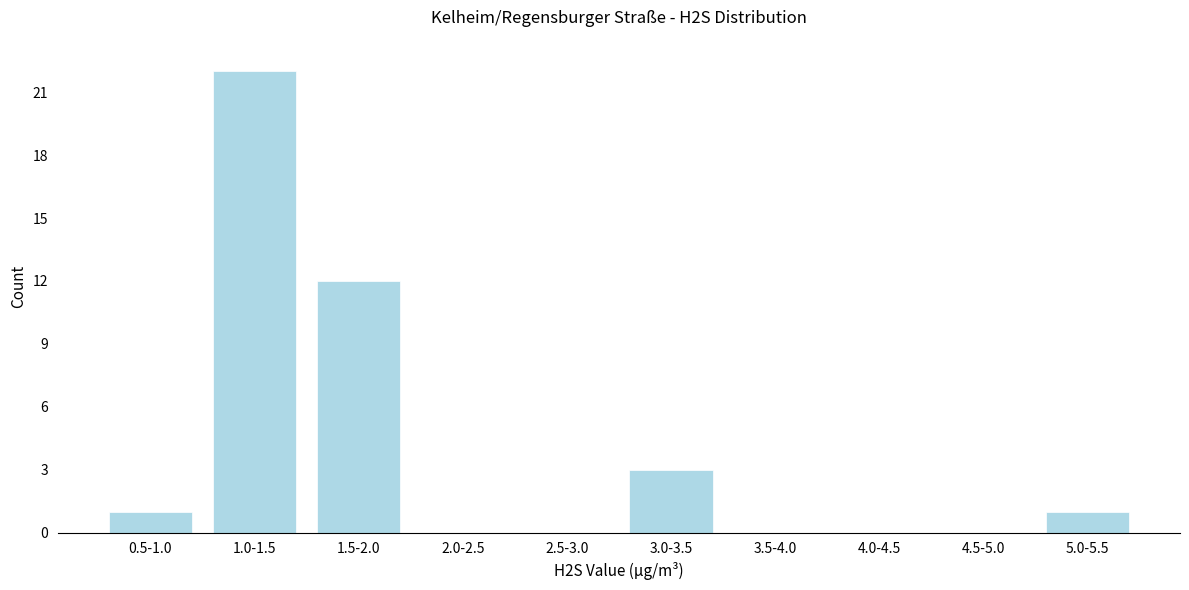

Reading left to right, transcribe all the data shown in this chart.

0.5-1.0=1	1.0-1.5=22	1.5-2.0=12	2.0-2.5=0	2.5-3.0=0	3.0-3.5=3	3.5-4.0=0	4.0-4.5=0	4.5-5.0=0	5.0-5.5=1